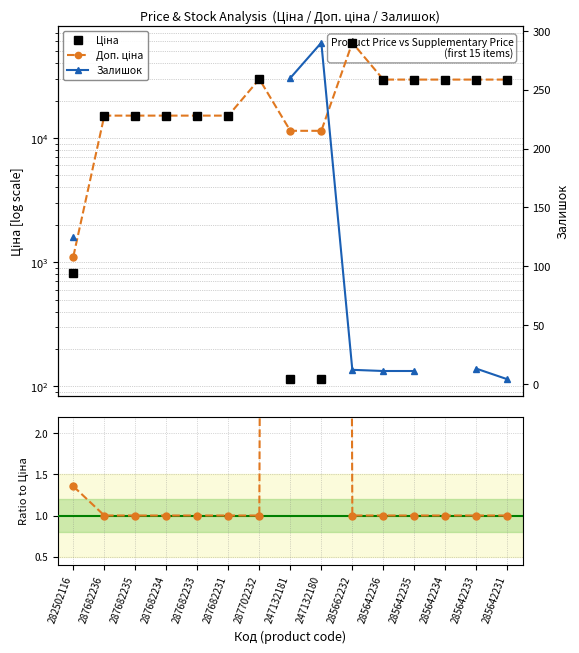

True or false: Ціна and Доп. ціна cross at least once.

False